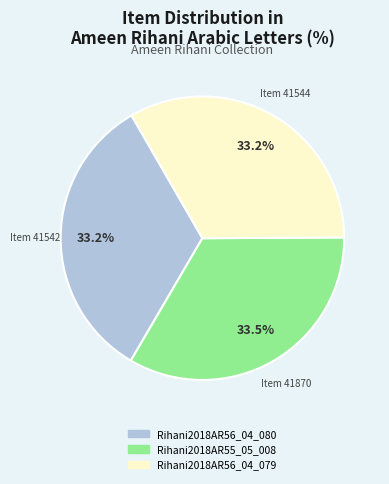

Is there any slice that represents more than half of the pie?

No